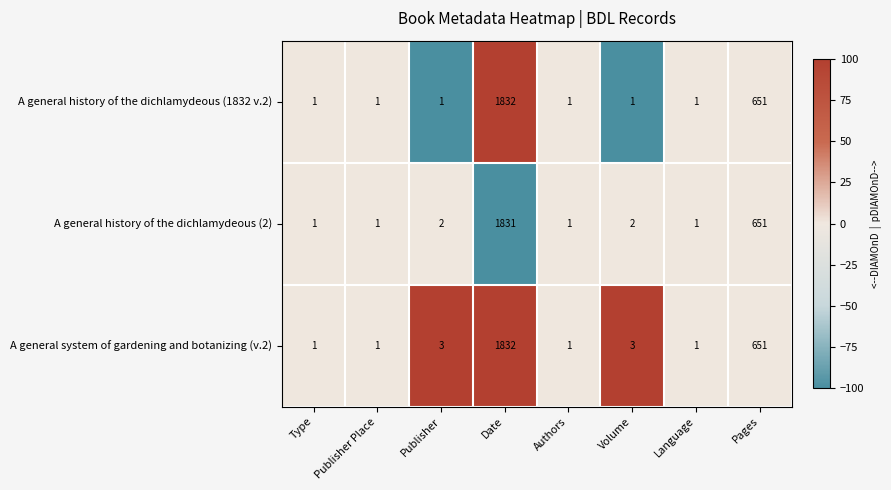

The value of A general history of the dichlamydeous (1832 v.2) at Language is 1. True or false?

True